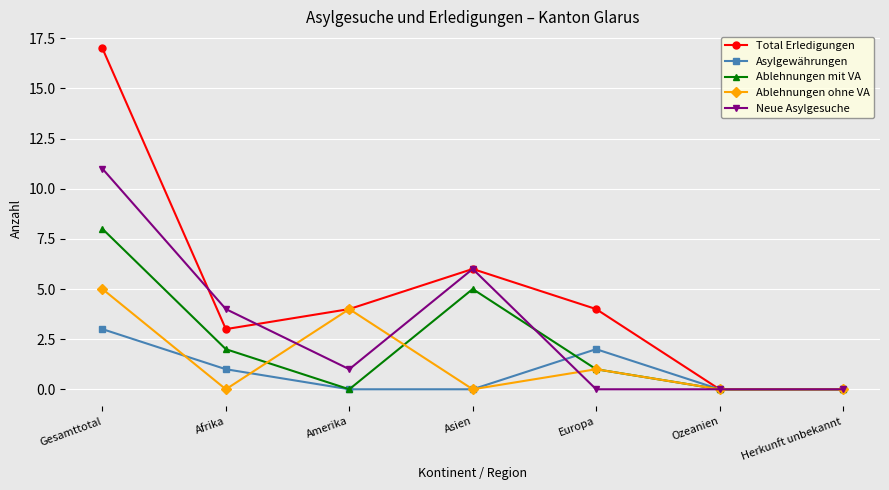

What are all the series names shown in the legend?

Total Erledigungen, Asylgewährungen, Ablehnungen mit VA, Ablehnungen ohne VA, Neue Asylgesuche